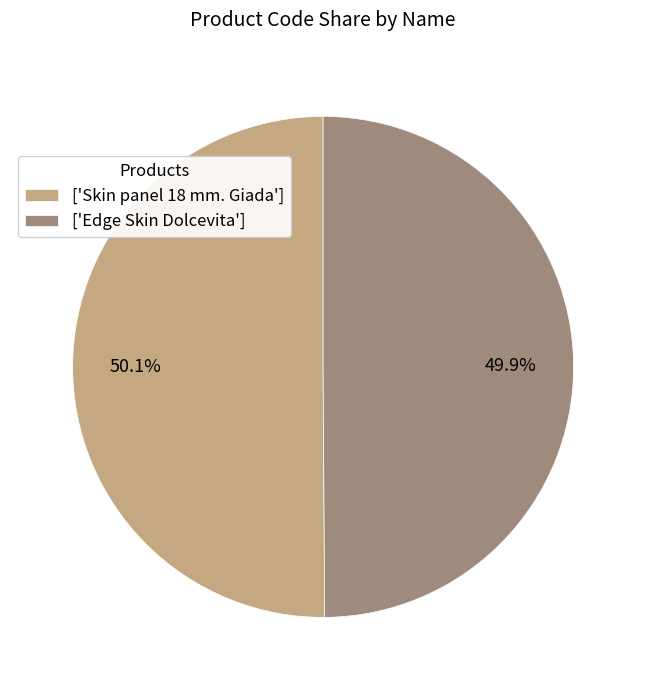

Do ['Skin panel 18 mm. Giada'] and ['Edge Skin Dolcevita'] together represent more than half of the pie?

Yes